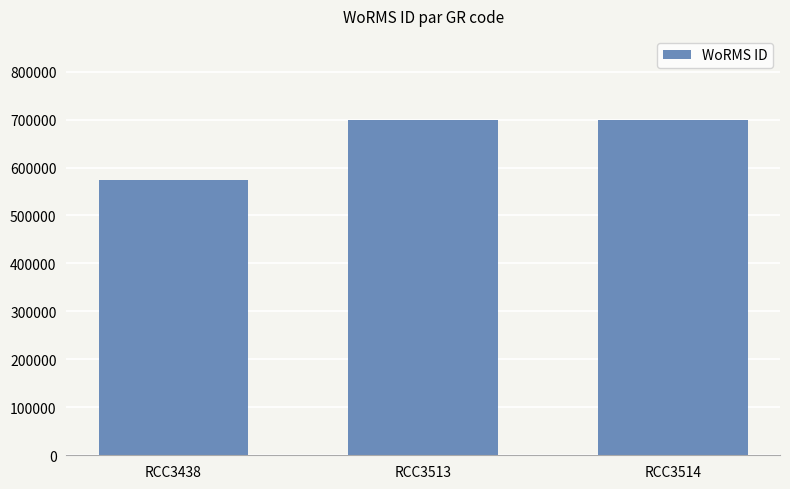

What value does the data have at RCC3438, to the nearest 50?

573850